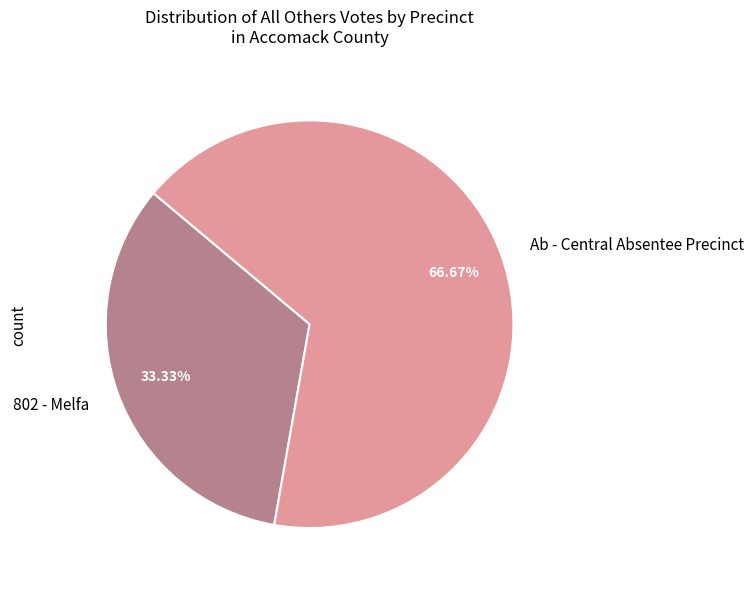

How many slices are in this pie chart?

2